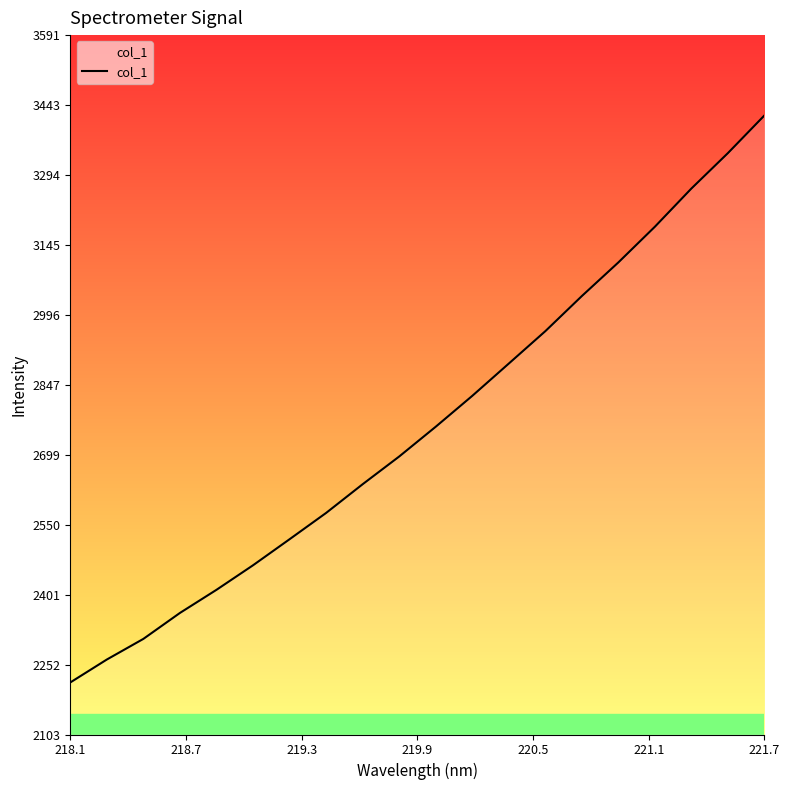

What is the minimum value shown in the chart?

2214.4